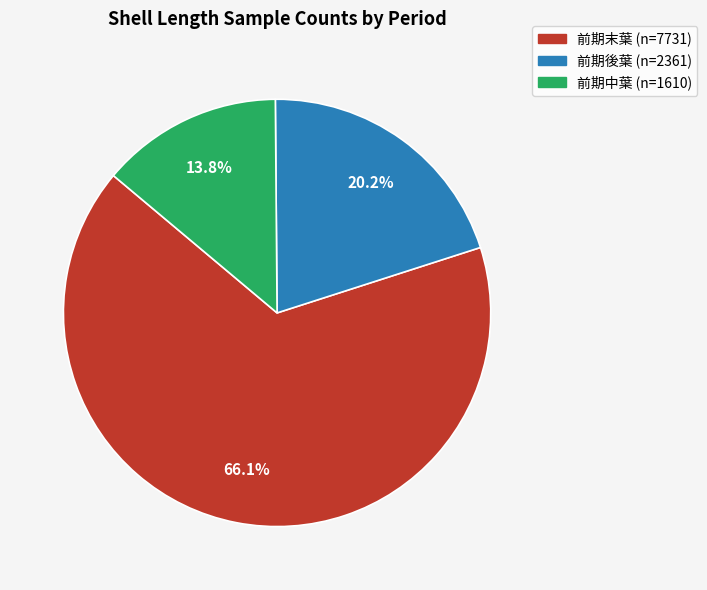

Is there a majority slice in this chart?

Yes